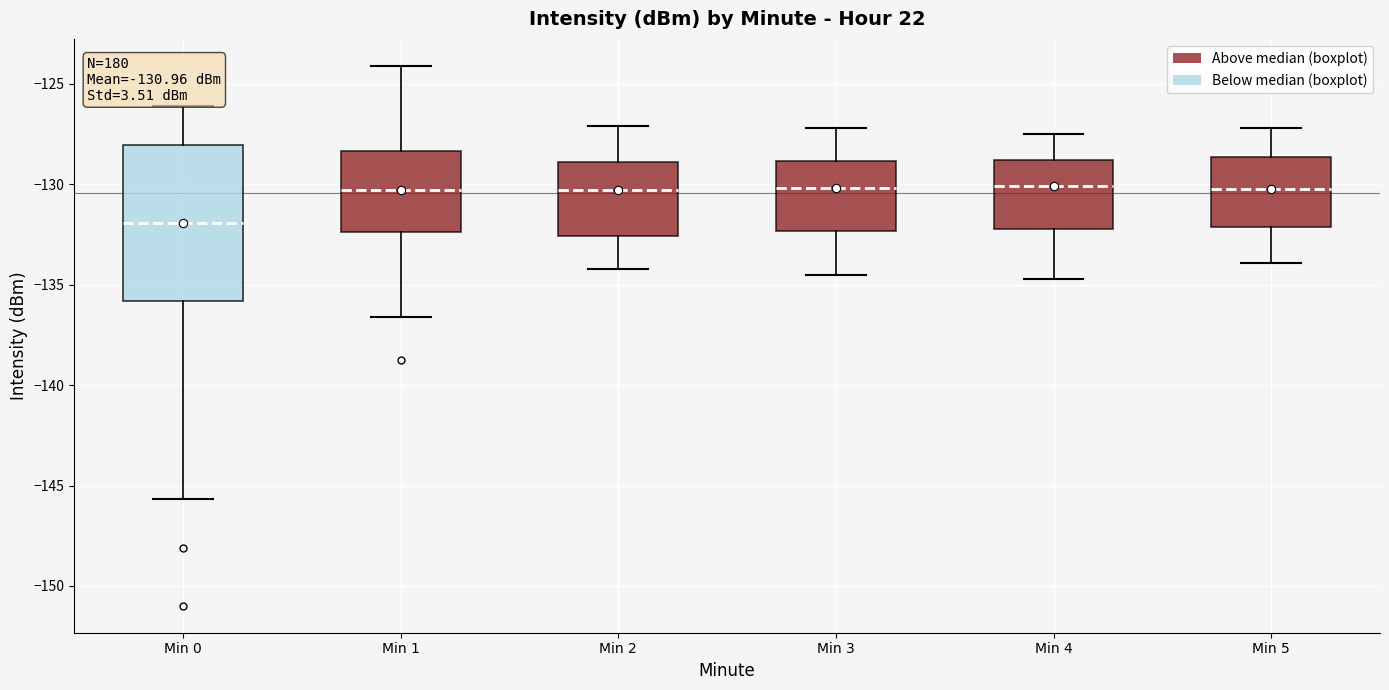

Which box's median line is the lowest?

Min 0